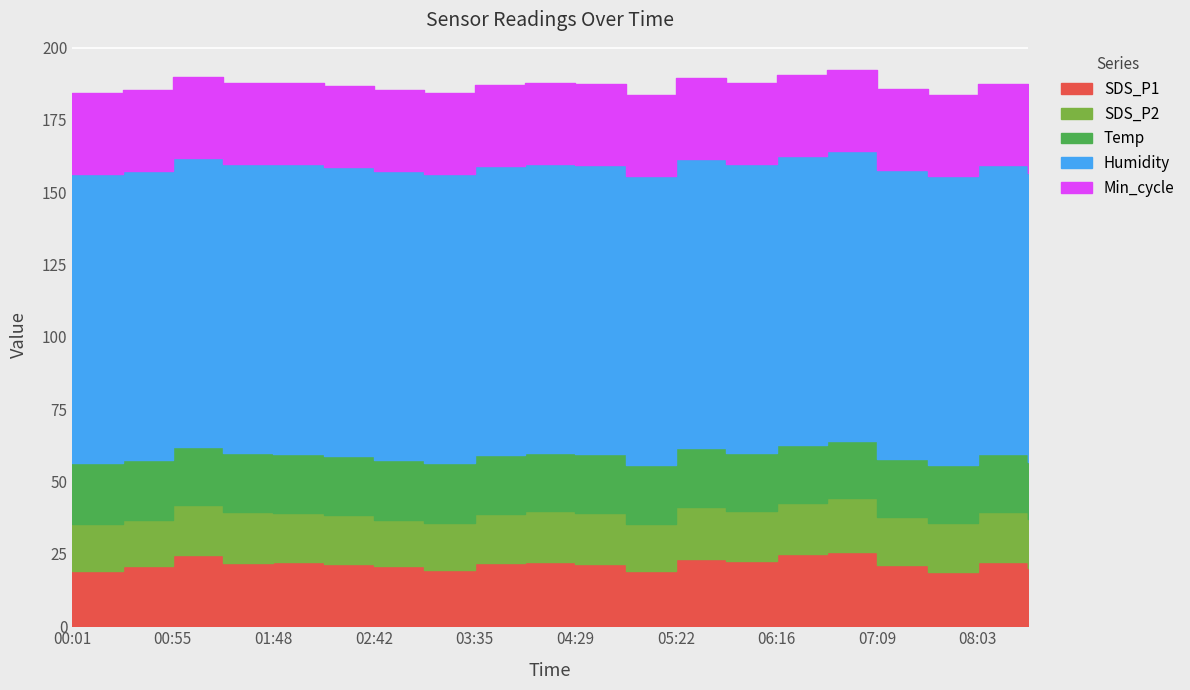

True or false: SDS_P2 and SDS_P1 intersect in this chart.

False